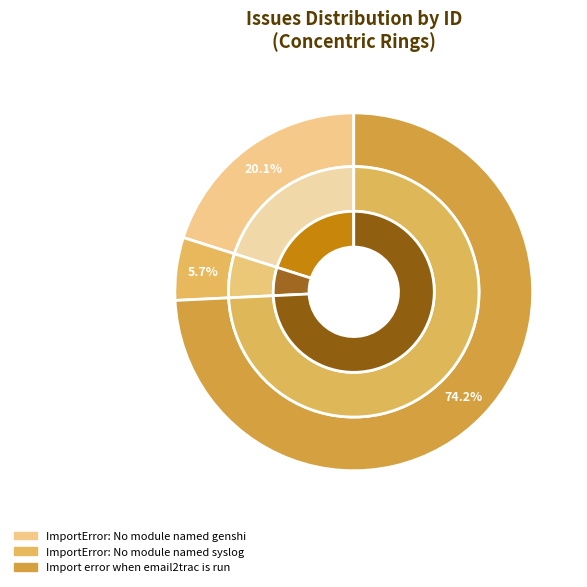

How many segments does this pie chart have?

3